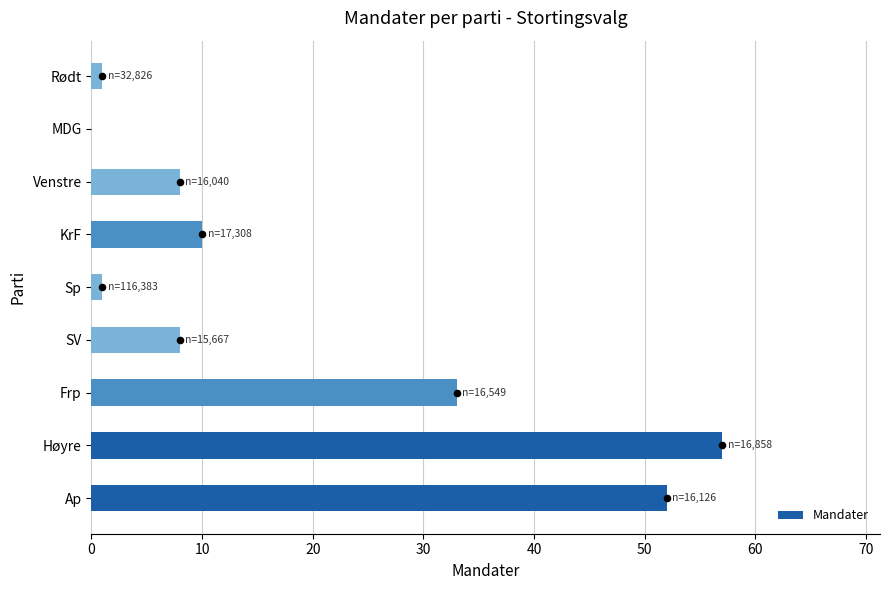

At which label is Mandater closest to 28?

Frp